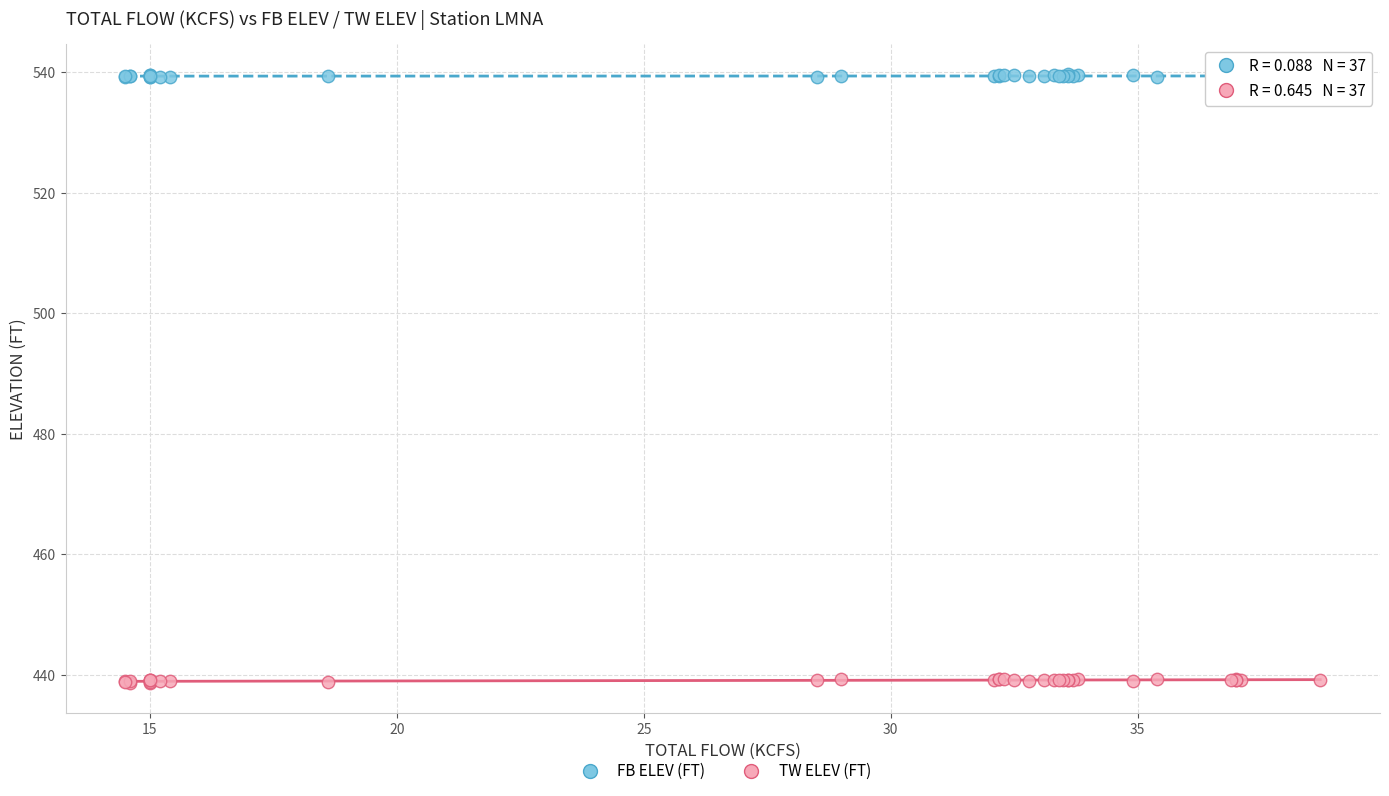

Which series contains the highest Y value?

FB ELEV (FT)